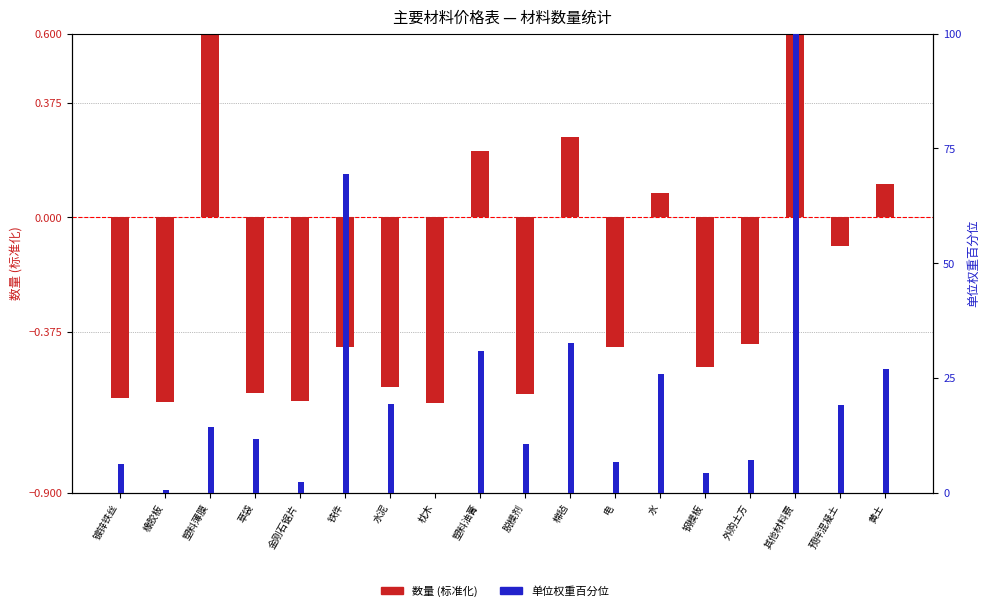

Read the 数量 (标准化) value at 金刚石锯片.

-0.6